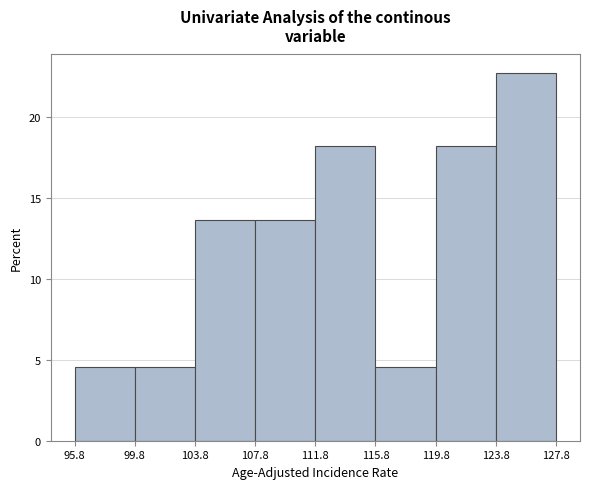

How tall is the bar that spans 119.8 to 123.8 on the x-axis? The values are not printed on the chart, so give them approximately, as read against the axis.

18.0